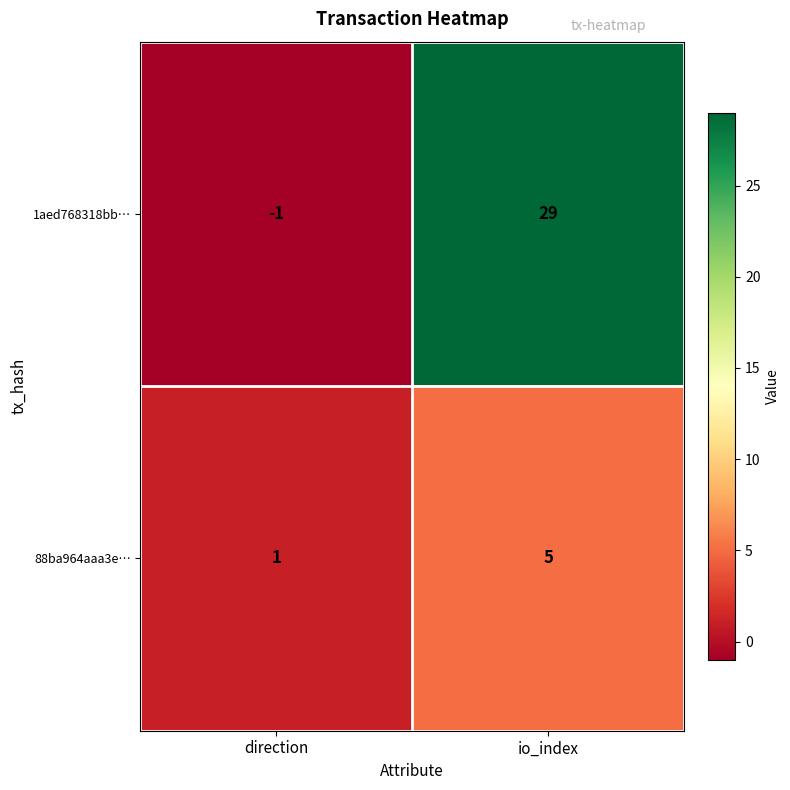

Is it true that 88ba964aaa3e… equals 3 at io_index?

False